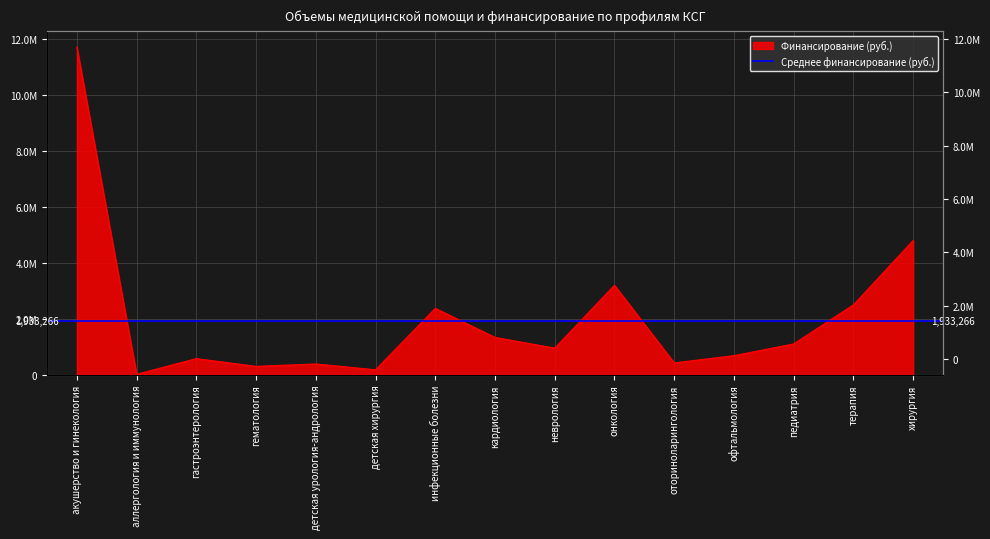

List the labels in order of value, smallest first.

аллергология и иммунология, детская хирургия, гематология, детская урология-андрология, оториноларингология, гастроэнтерология, офтальмология, неврология, педиатрия, кардиология, инфекционные болезни, терапия, онкология, хирургия, акушерство и гинекология